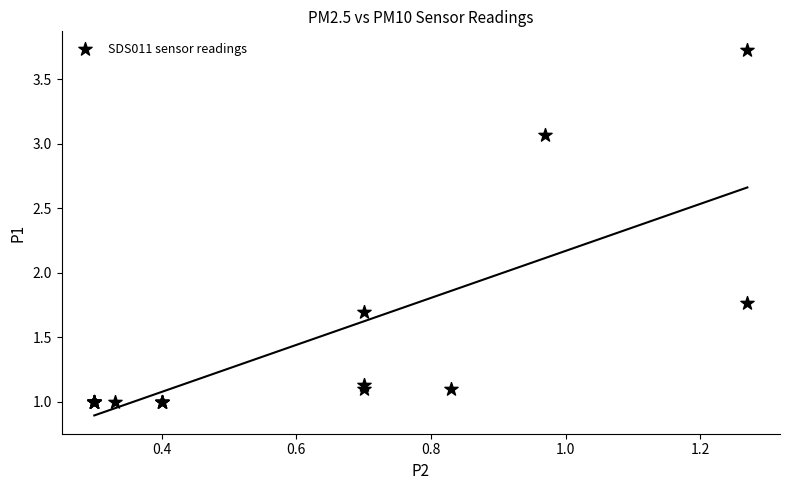

What Y value in the scatter plot is closest to 2?

1.8